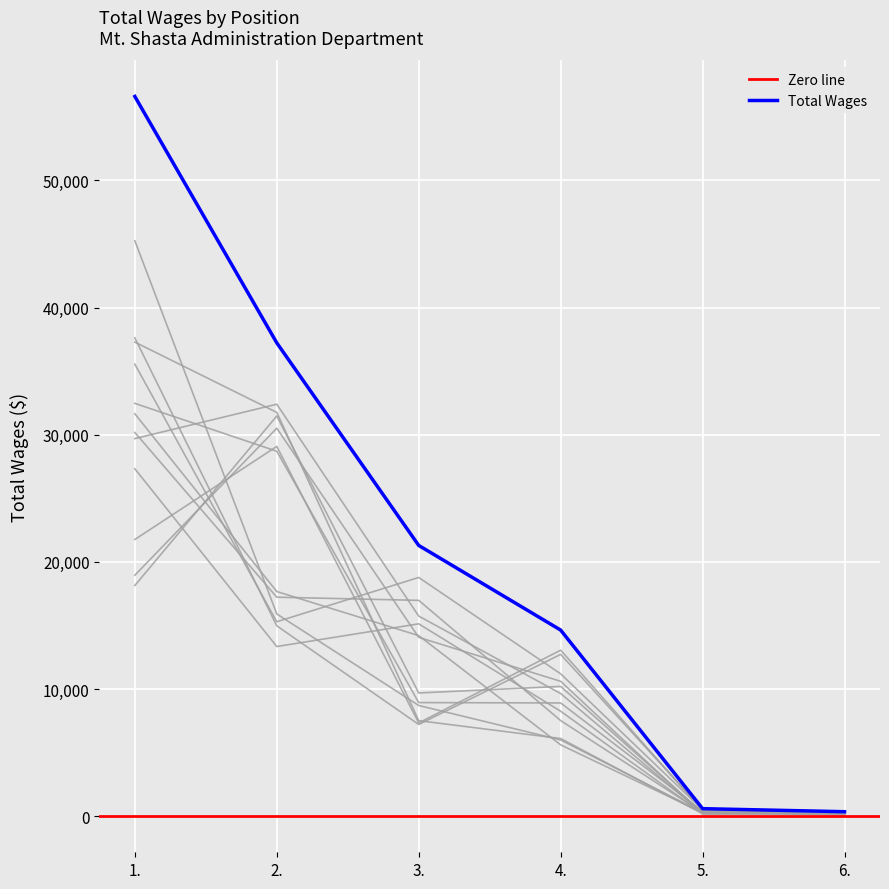

List the labels in order of value, smallest first.

6., 5., 4., 3., 2., 1.